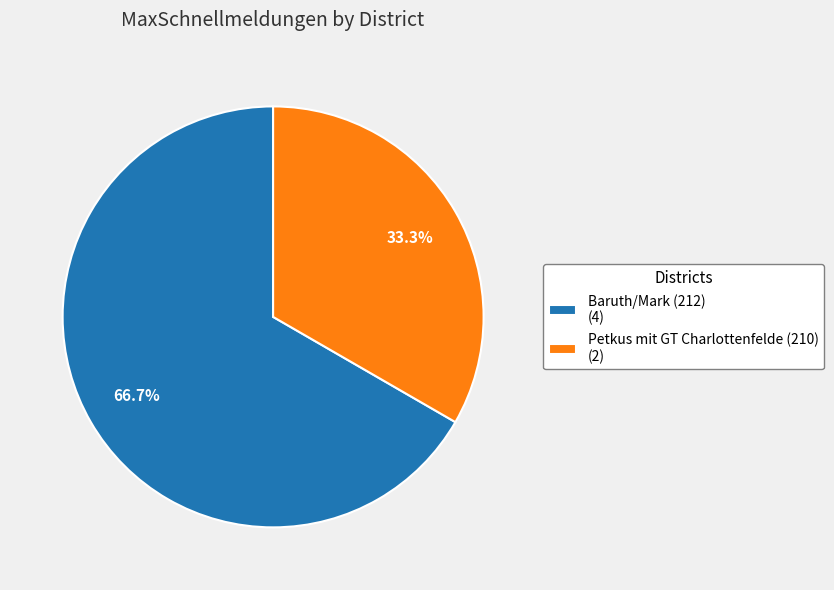

To the nearest percent, what percentage of the pie is Baruth/Mark (212)?

67%